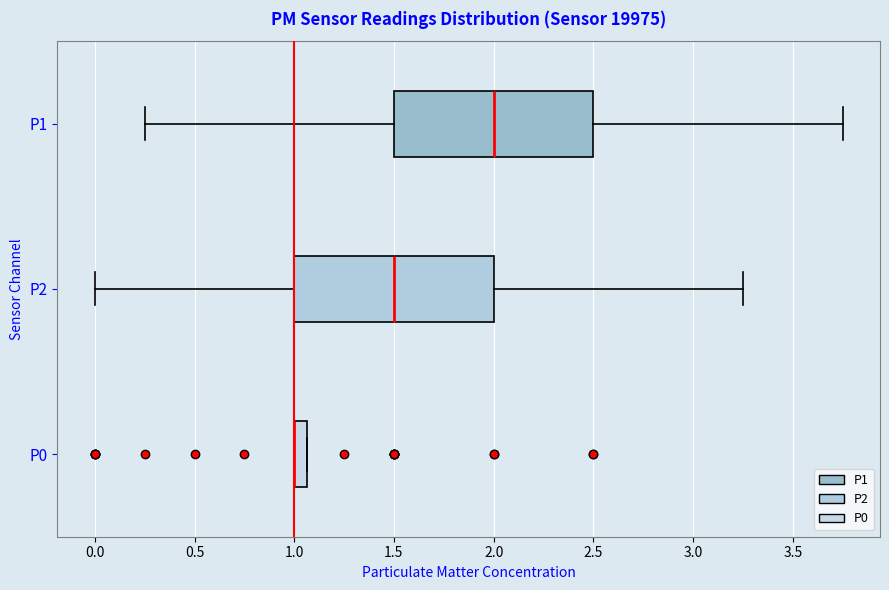

Where does the right whisker of the box for P2 end on the x-axis? The values are not printed on the chart, so give them approximately, as read against the axis.

3.25